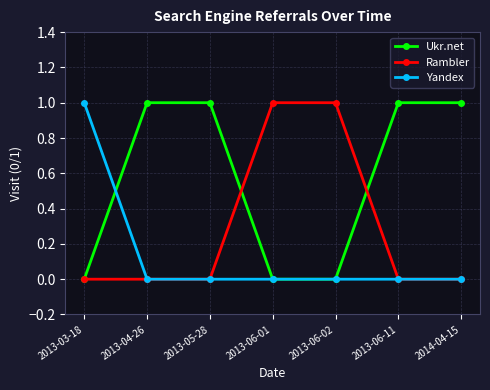

Reading left to right, what are all the values shown in this chart?

Ukr.net: 2013-03-18=0	2013-04-26=1	2013-05-28=1	2013-06-01=0	2013-06-02=0	2013-06-11=1	2014-04-15=1
Rambler: 2013-03-18=0	2013-04-26=0	2013-05-28=0	2013-06-01=1	2013-06-02=1	2013-06-11=0	2014-04-15=0
Yandex: 2013-03-18=1	2013-04-26=0	2013-05-28=0	2013-06-01=0	2013-06-02=0	2013-06-11=0	2014-04-15=0